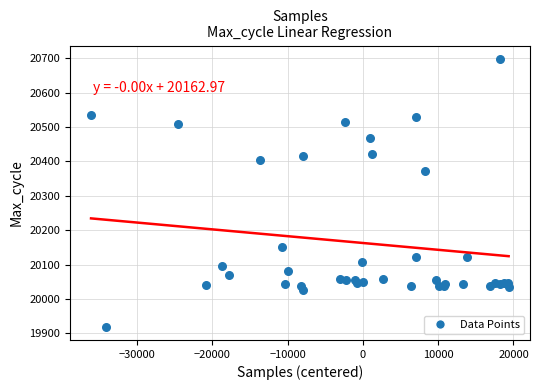

What Y value in the scatter plot is closest to 20309?

20372